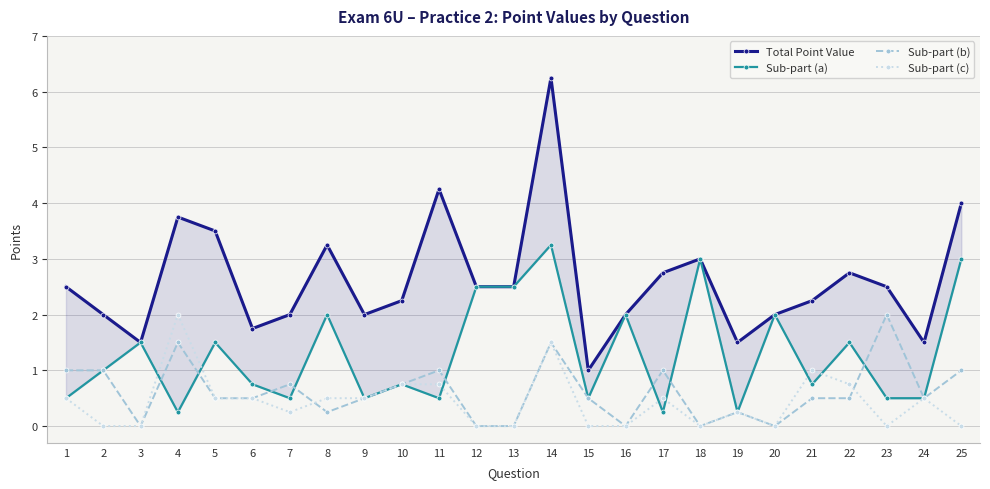

What is the difference between the highest and lowest values at 18?

3.0